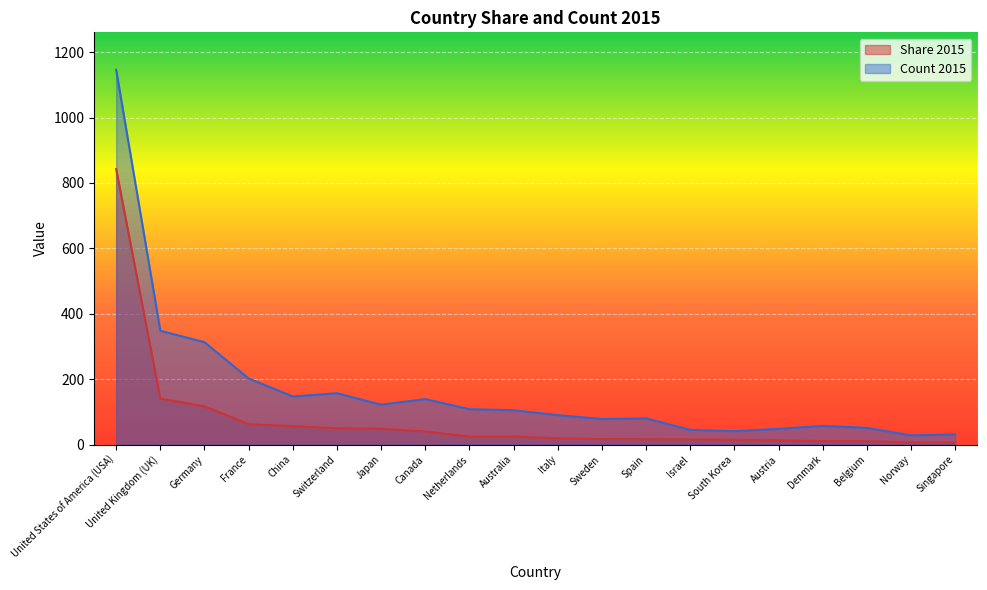

Count the number of categories in the chart.

20